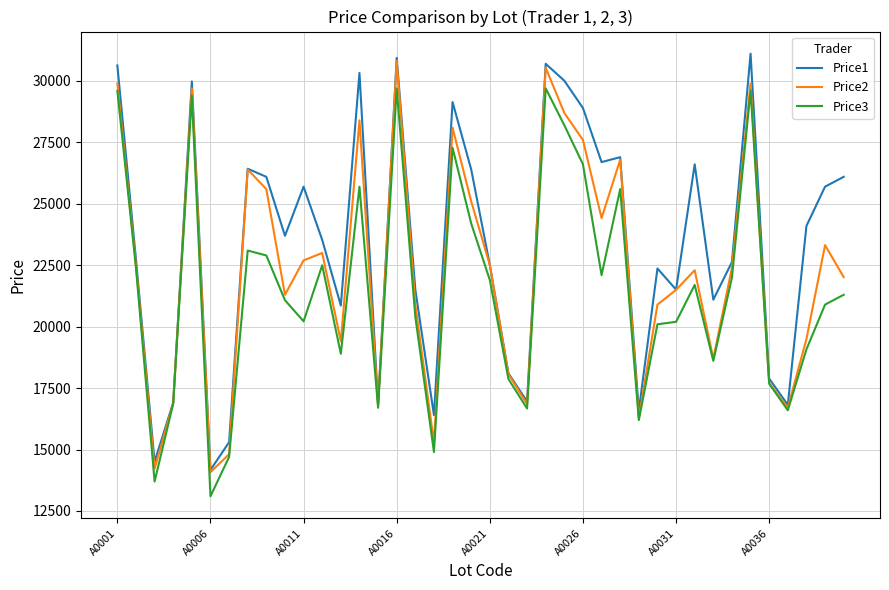

Which series has the largest total across all categories?

Price1